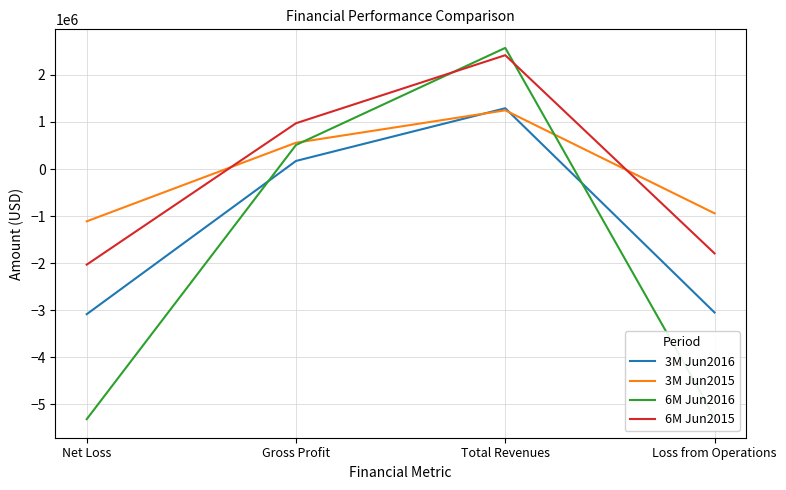

Reading left to right, transcribe all the data shown in this chart.

3M Jun2016: Net Loss=-3083970	Gross Profit=171433	Total Revenues=1290670	Loss from Operations=-3048040
3M Jun2015: Net Loss=-1111366	Gross Profit=558394	Total Revenues=1246591	Loss from Operations=-941189
6M Jun2016: Net Loss=-5314063	Gross Profit=510389	Total Revenues=2572766	Loss from Operations=-5266854
6M Jun2015: Net Loss=-2031438	Gross Profit=972246	Total Revenues=2417477	Loss from Operations=-1792528